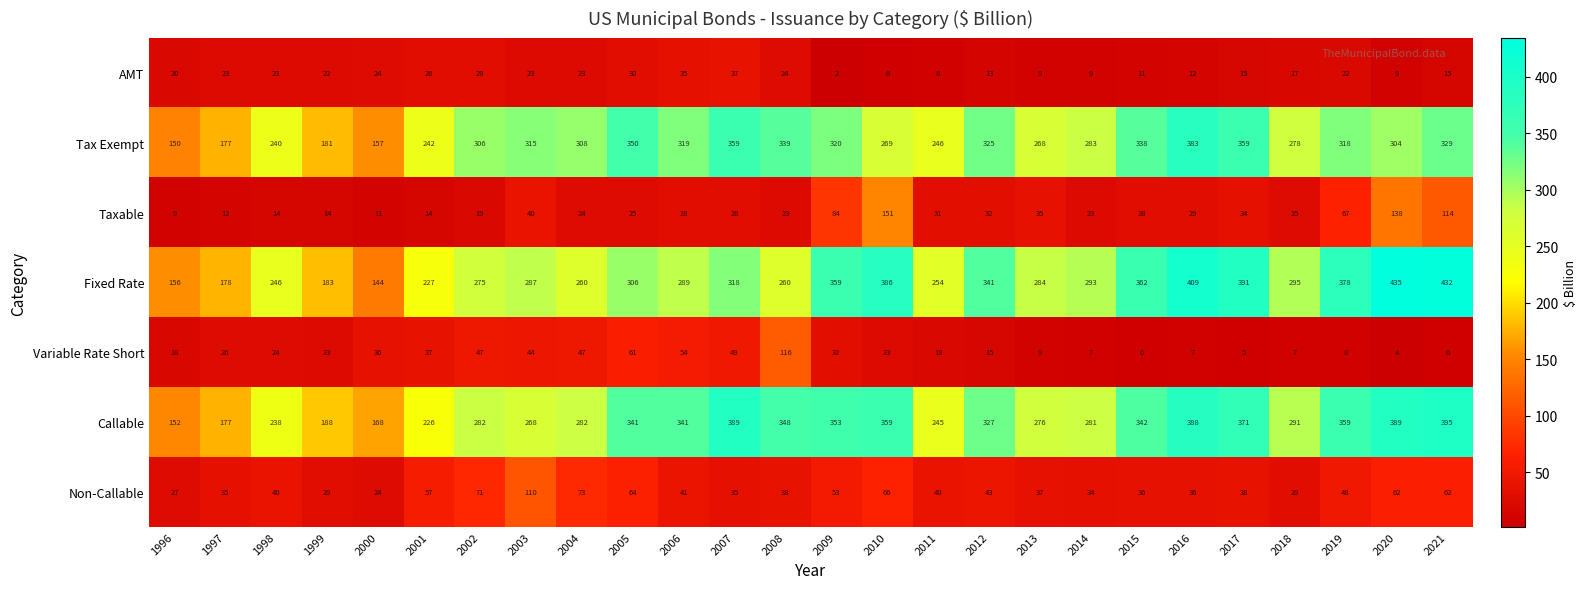

How many data points in Callable are less than 327?

13